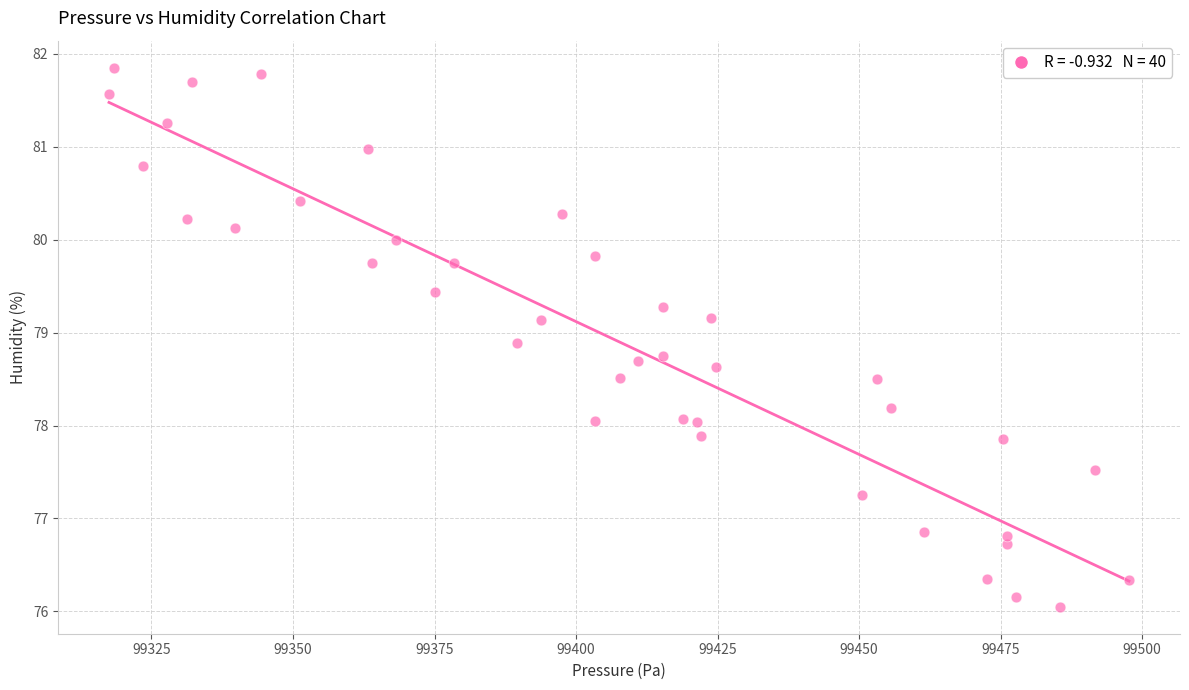

What is the range of X values (max minus min)?

180.2